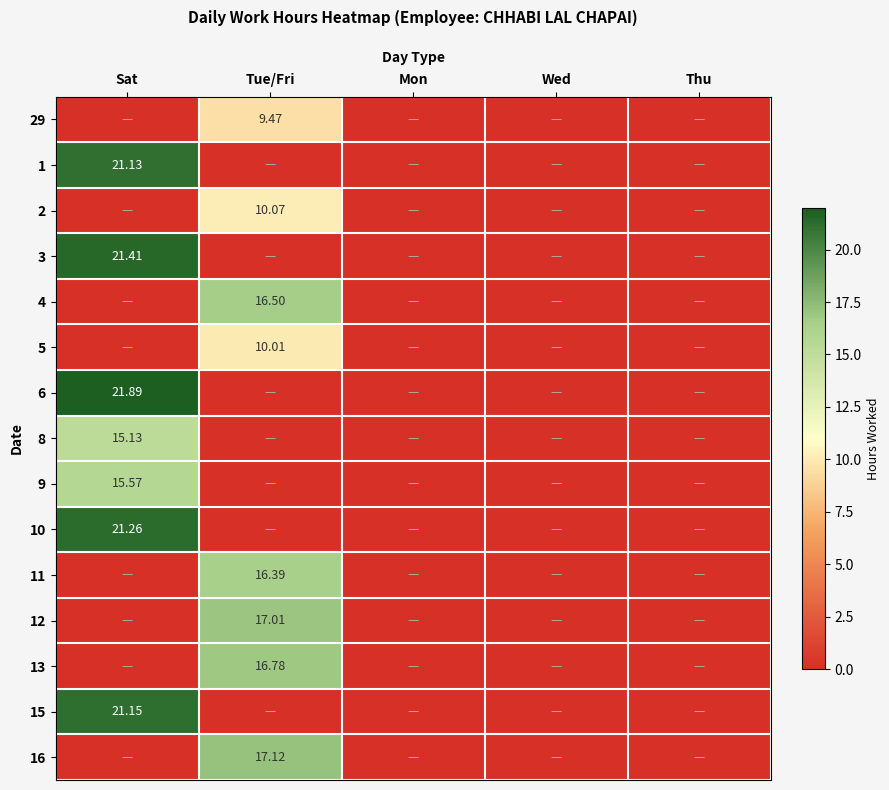

What is the maximum value for 29?

9.5